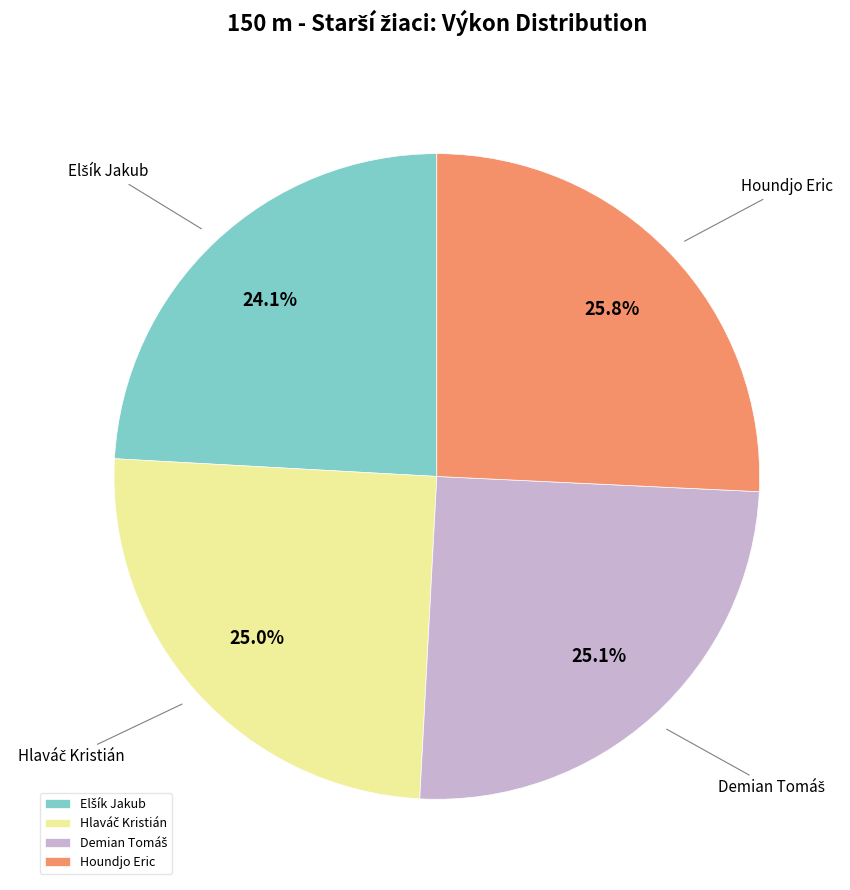

Which slice is the largest?

Houndjo Eric